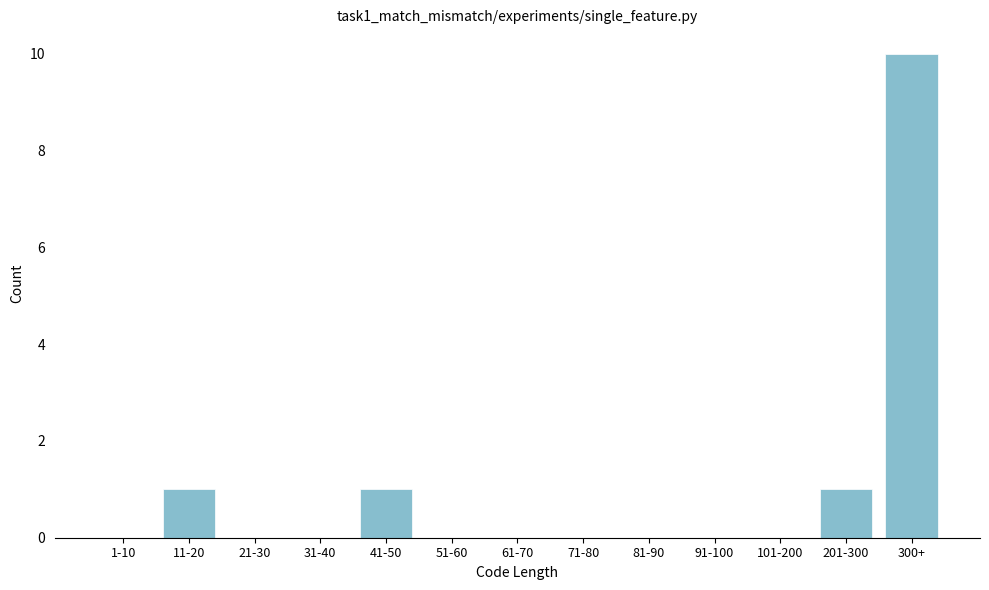

Reading right to left, list all the values displayed in this chart.

300+=10	201-300=1	101-200=0	91-100=0	81-90=0	71-80=0	61-70=0	51-60=0	41-50=1	31-40=0	21-30=0	11-20=1	1-10=0